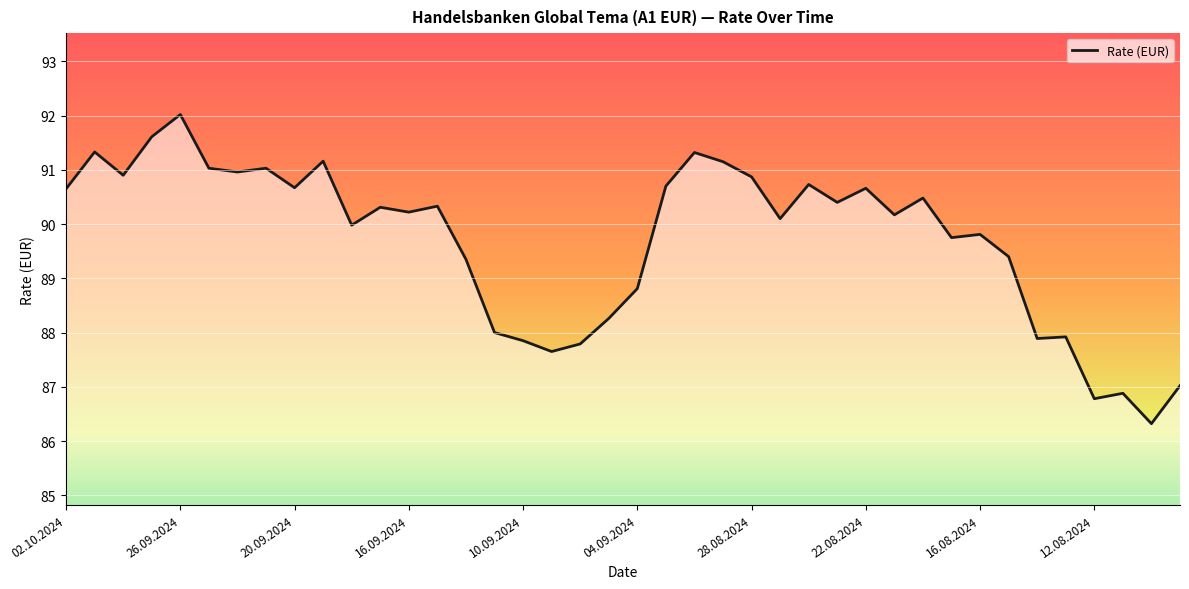

What is the smallest value displayed?

86.3